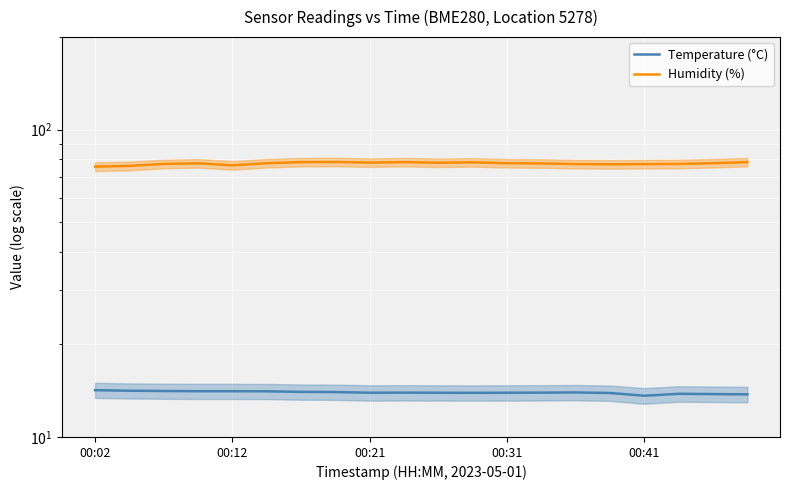

True or false: Temperature (°C) has a value of 13.8 at 19.

True